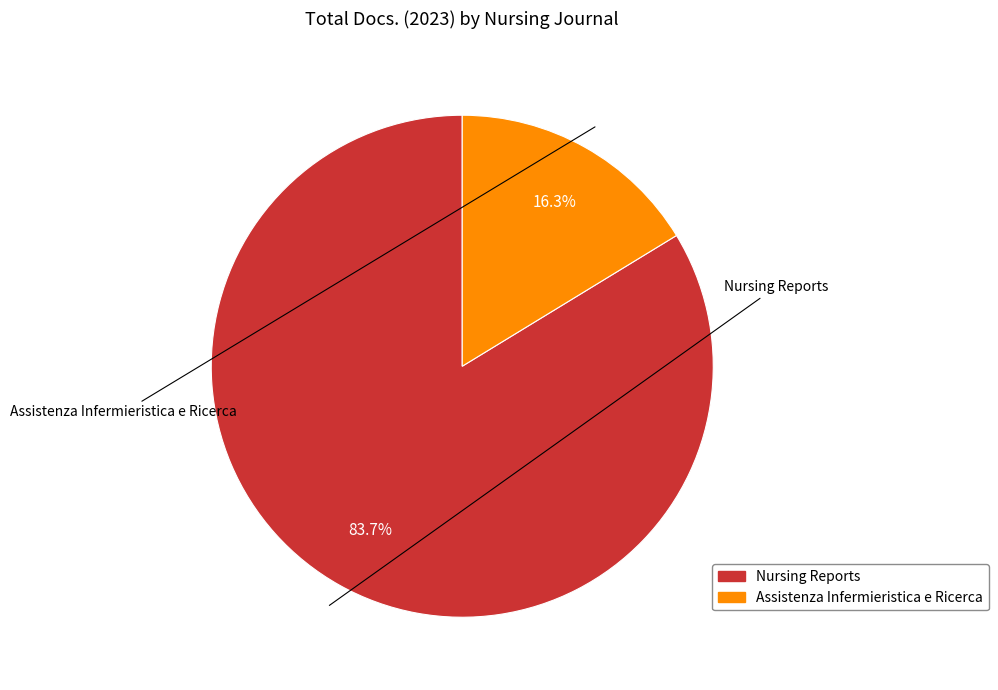

Which has a higher value, Nursing Reports or Assistenza Infermieristica e Ricerca?

Nursing Reports